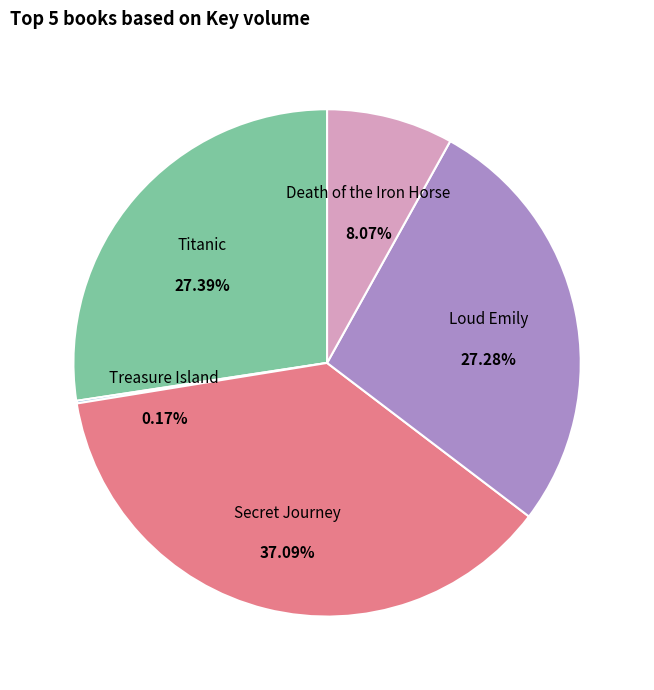

Count the number of slices in the pie.

5